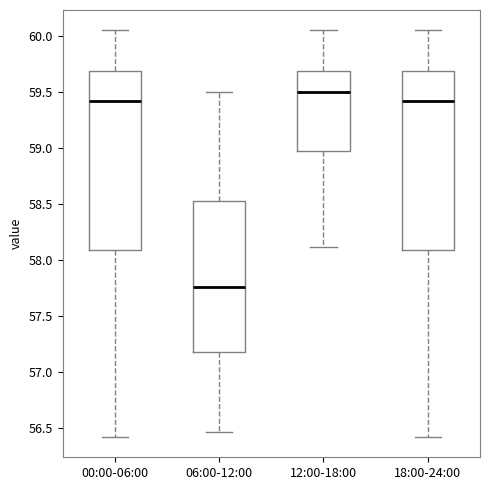

Reading left to right, read every box against the y-axis: the position of its median line, the range the box covers, and the ends of its whiskers. The values are not printed on the chart, so give them approximately, as read against the axis.

00:00-06:00: median 59.40, box 58.10 to 59.70, whiskers 56.40 to 60.05
06:00-12:00: median 57.75, box 57.20 to 58.55, whiskers 56.45 to 59.50
12:00-18:00: median 59.50, box 59.00 to 59.70, whiskers 58.10 to 60.05
18:00-24:00: median 59.40, box 58.10 to 59.70, whiskers 56.40 to 60.05